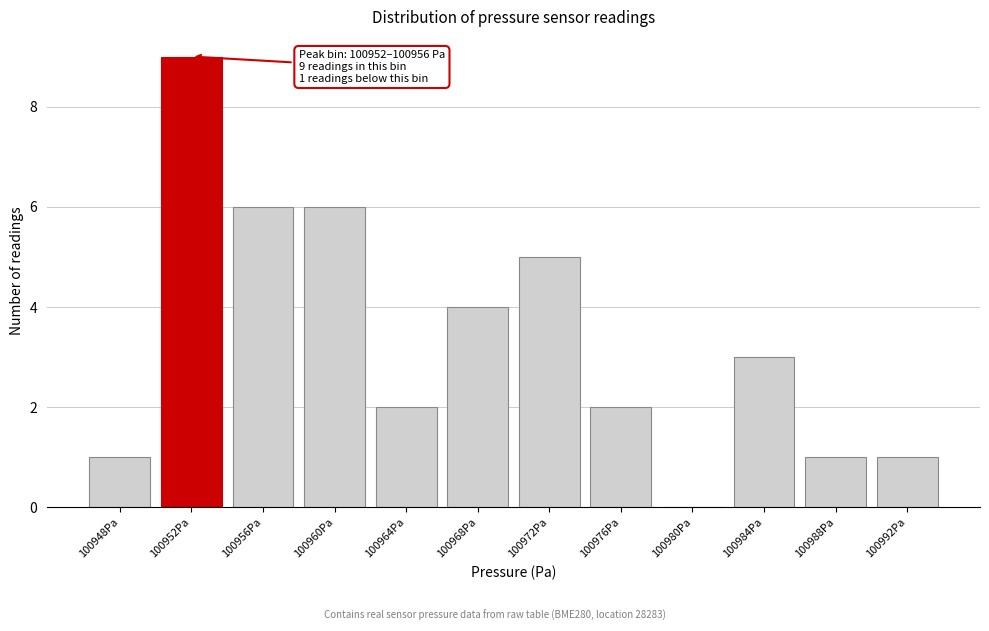

Reading left to right, list all the values displayed in this chart.

100948Pa=1	100952Pa=9	100956Pa=6	100960Pa=6	100964Pa=2	100968Pa=4	100972Pa=5	100976Pa=2	100980Pa=0	100984Pa=3	100988Pa=1	100992Pa=1